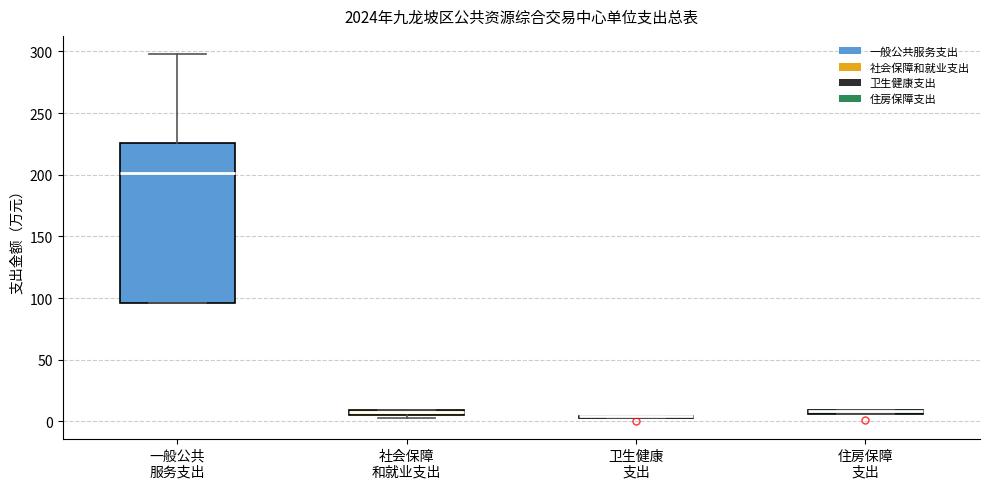

Where is the lower edge of the box for 社会保障 和就业支出 on the y-axis? The values are not printed on the chart, so give them approximately, as read against the axis.

5